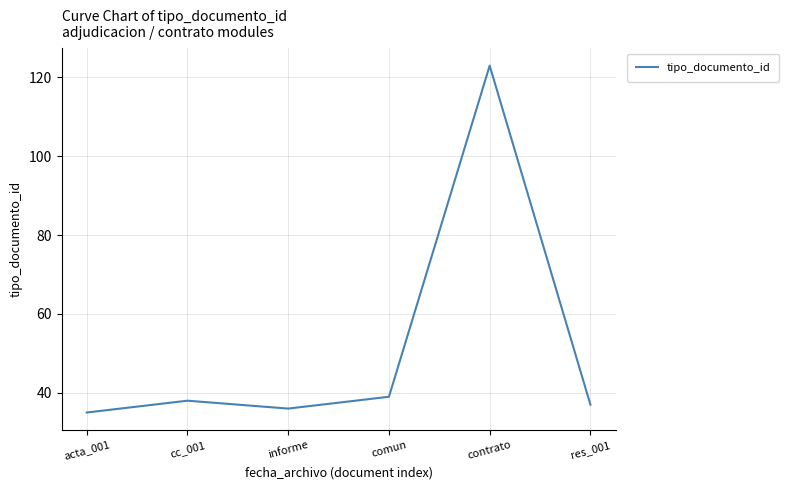

What is the average value?

51